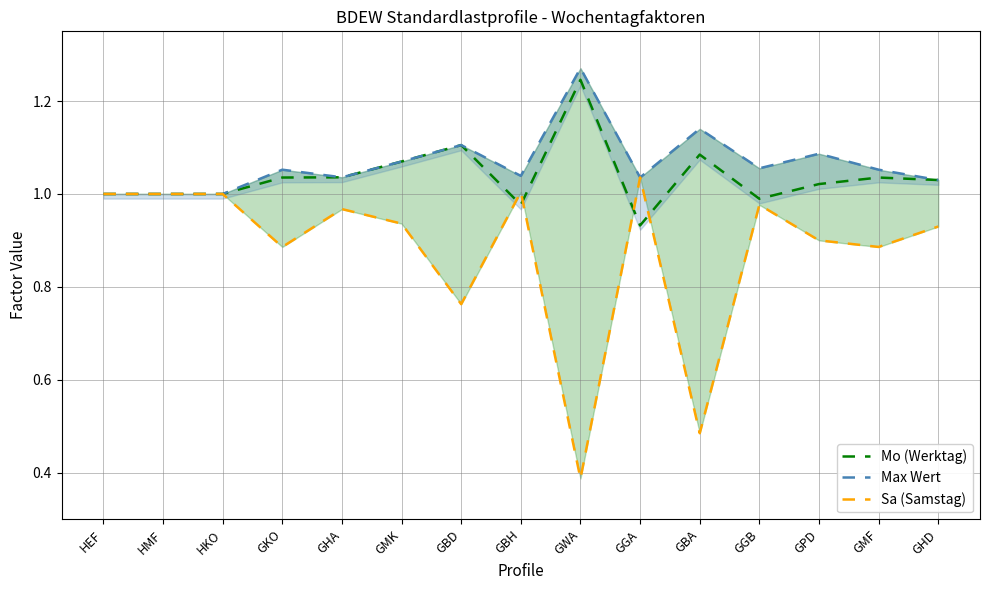

True or false: Mo (Werktag) and Max Wert intersect in this chart.

False